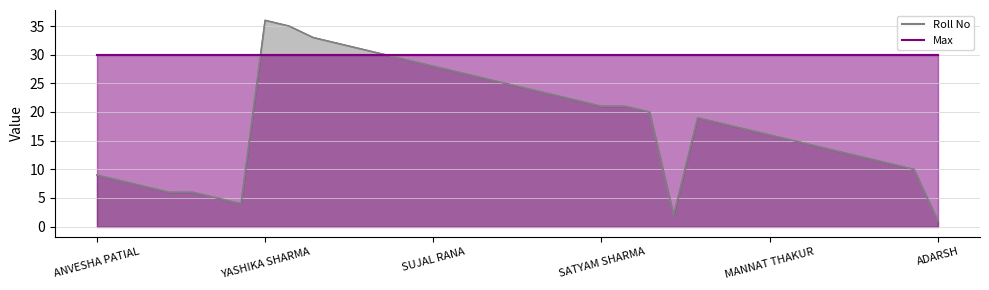

Where do Max and Roll No first cross each other?

6 and 7